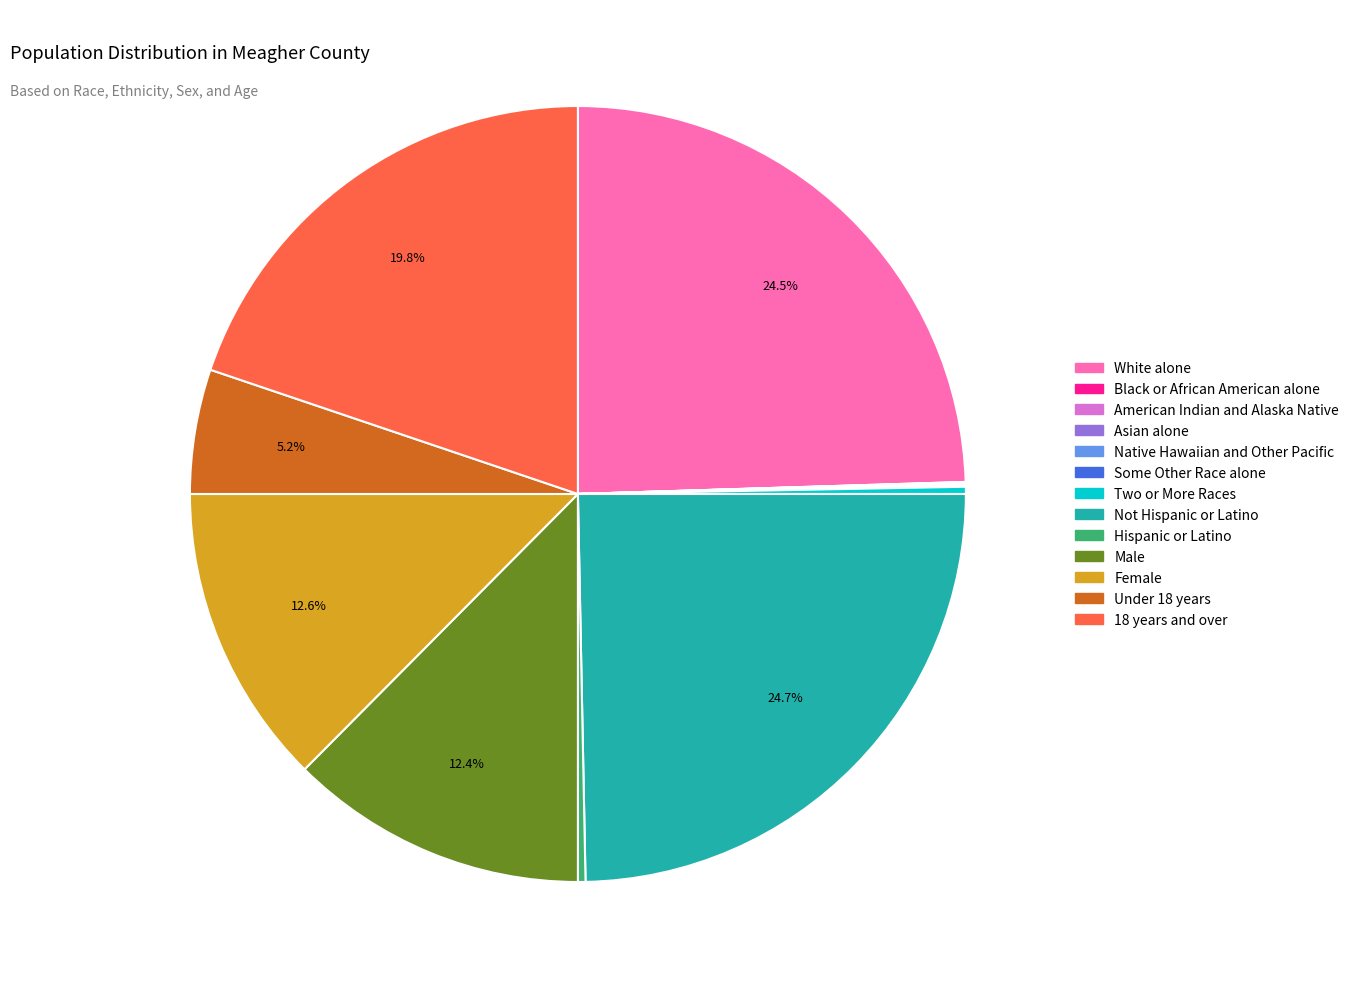

Is there a majority slice in this chart?

No